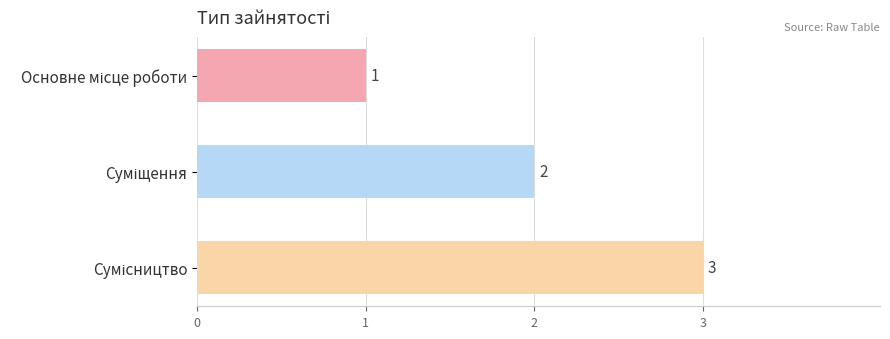

What is the greatest value displayed?

3